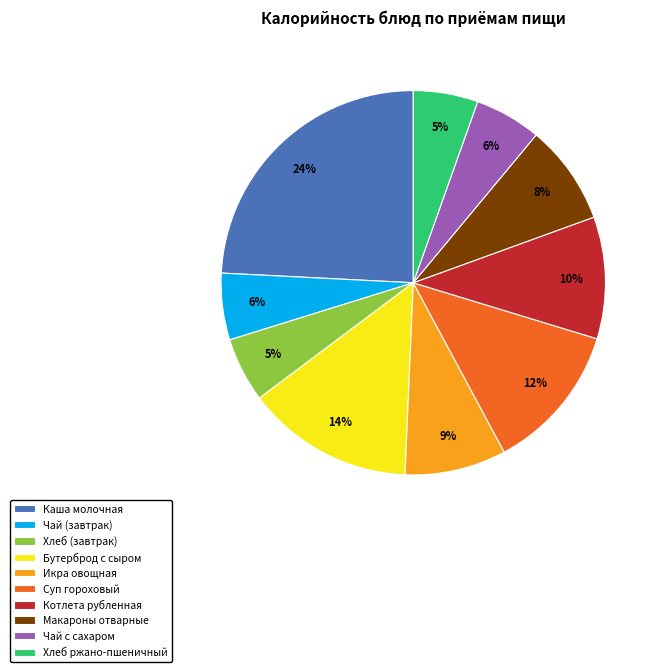

Which has a higher value, Котлета рубленная or Чай с сахаром?

Котлета рубленная